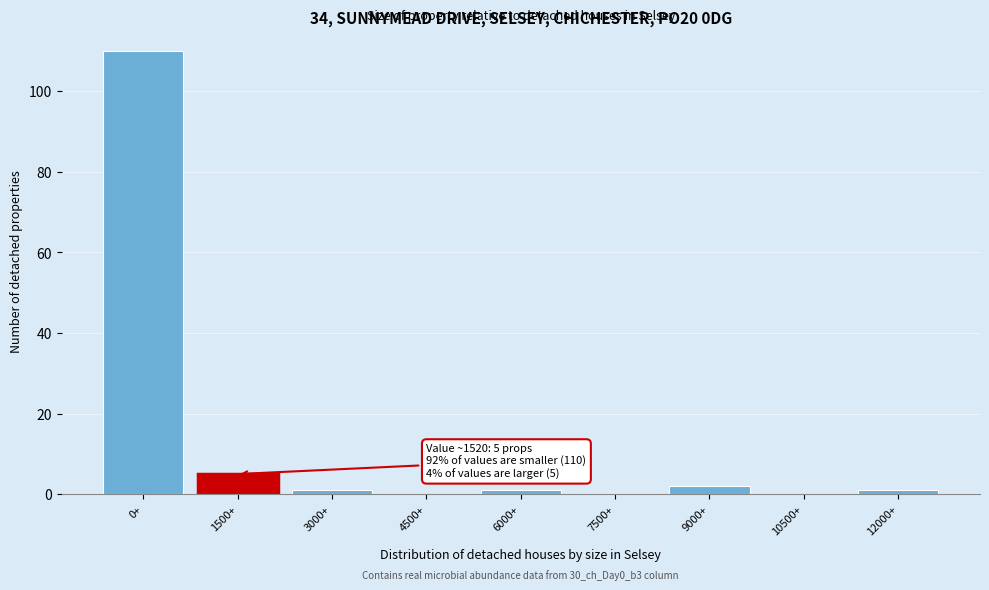

Reading right to left, extract all data points from this chart.

12000+=1	10500+=0	9000+=2	7500+=0	6000+=1	4500+=0	3000+=1	1500+=5	0+=110